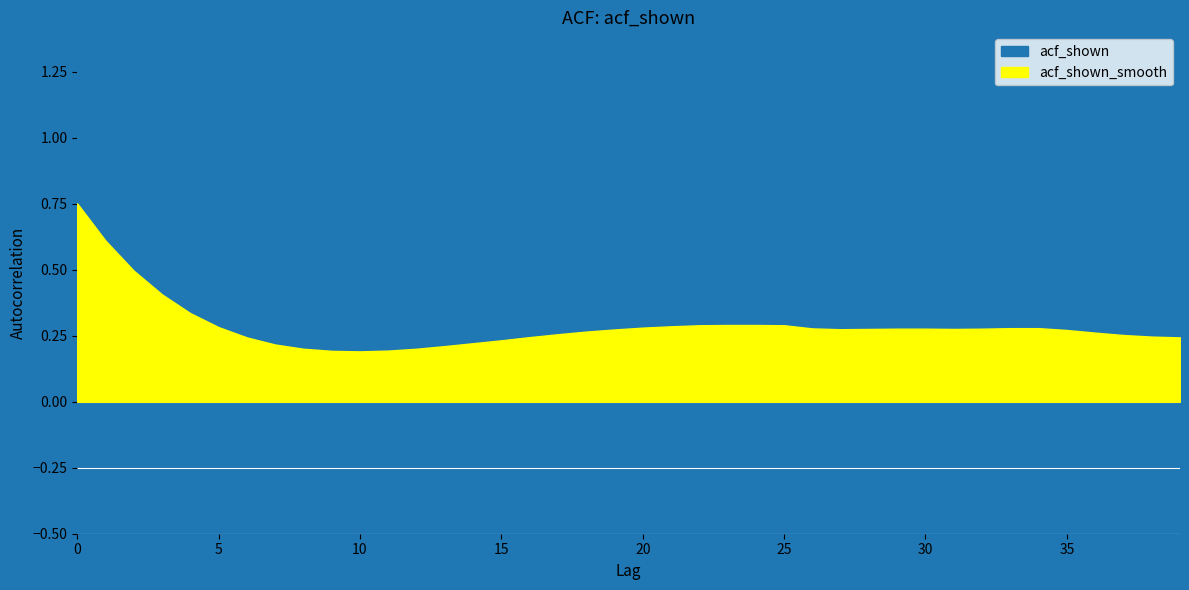

True or false: acf_shown has a value of 0.3 at 25.

True